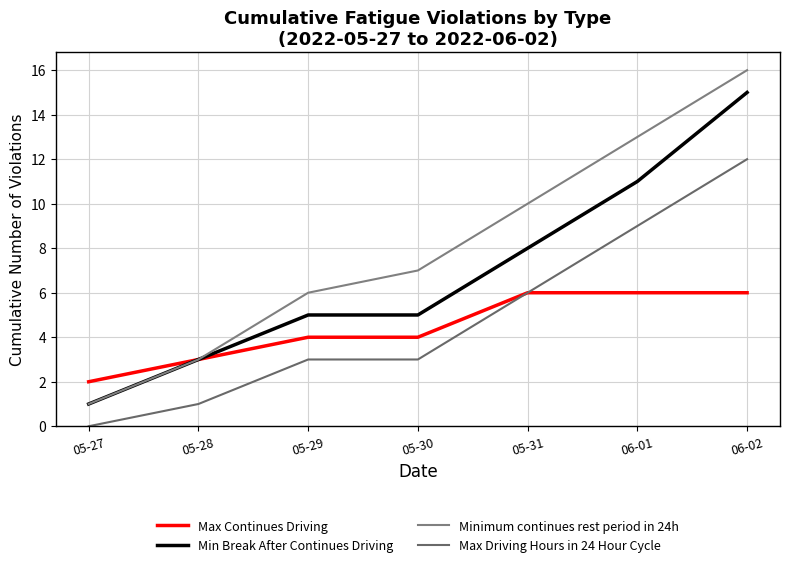

The value of Max Driving Hours in 24 Hour Cycle at 05-30 is 1. True or false?

False